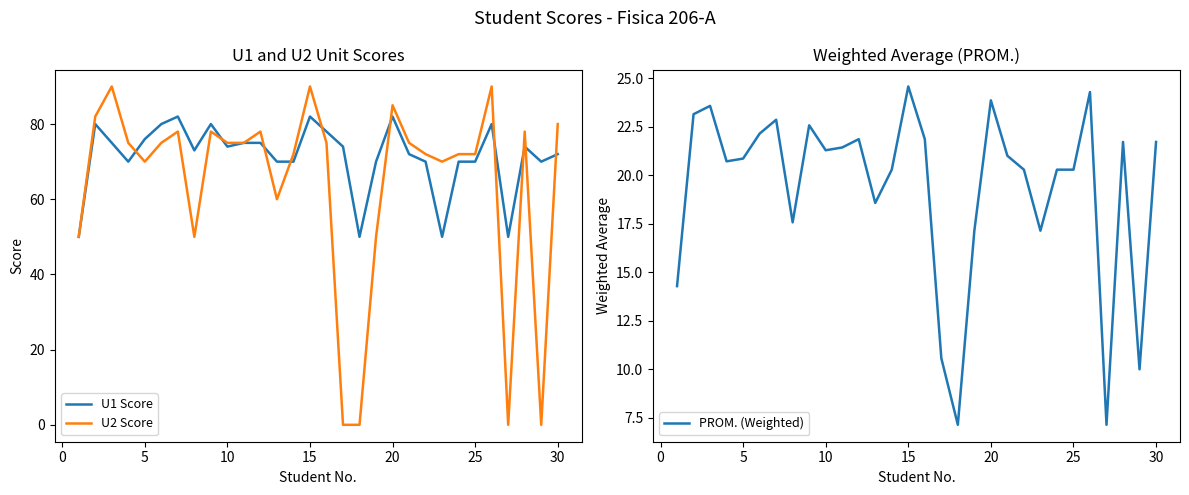

True or false: U2 Score and PROM. (Weighted) intersect in this chart.

True